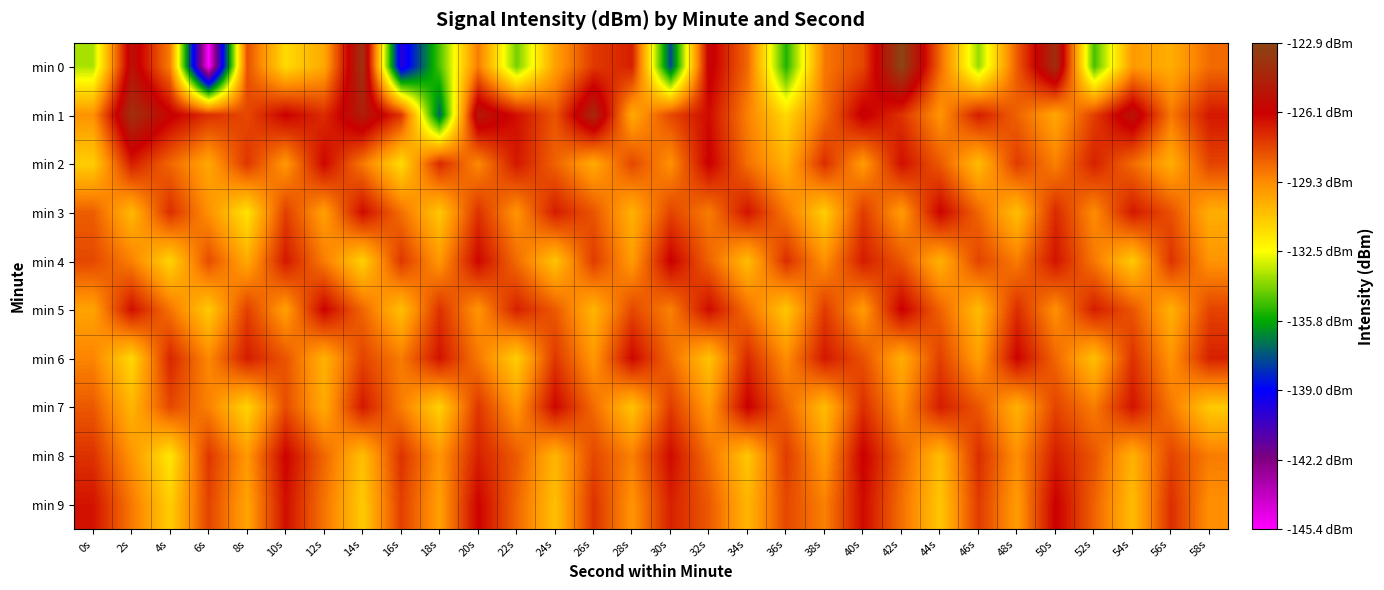

What is the smallest value displayed?

-145.4